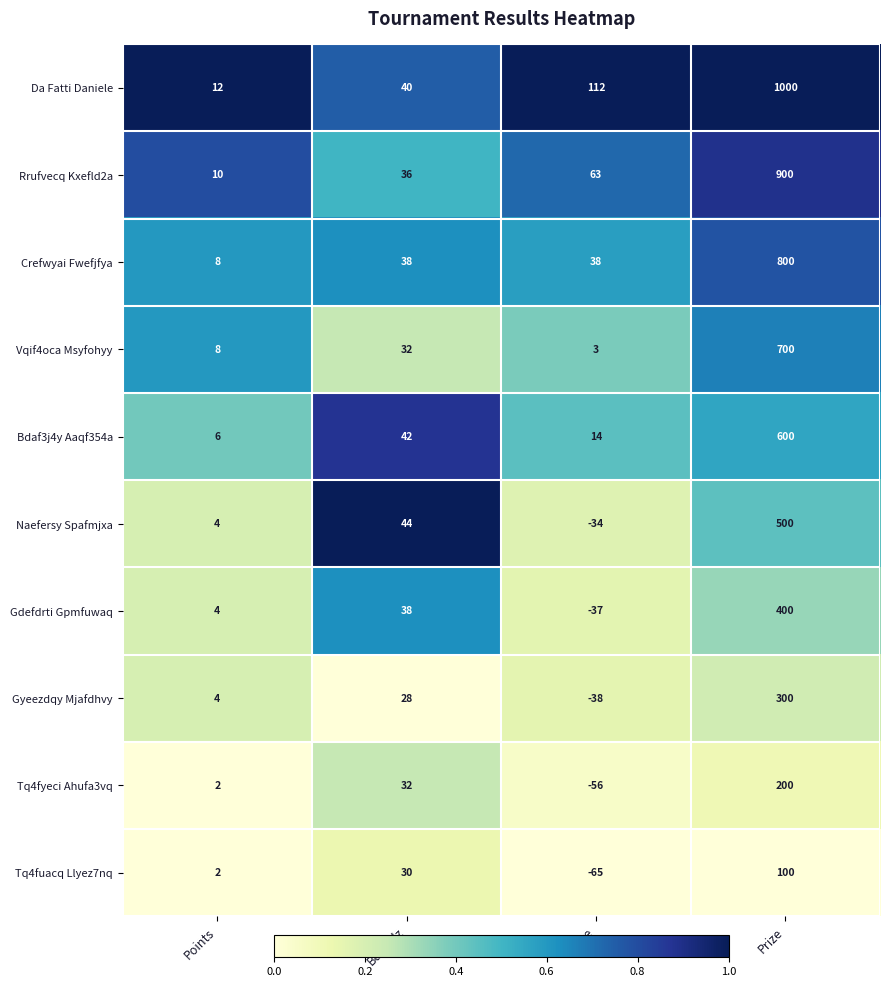

Where is Gdefdrti Gpmfuwaq nearest to the value 181?

Bucholz